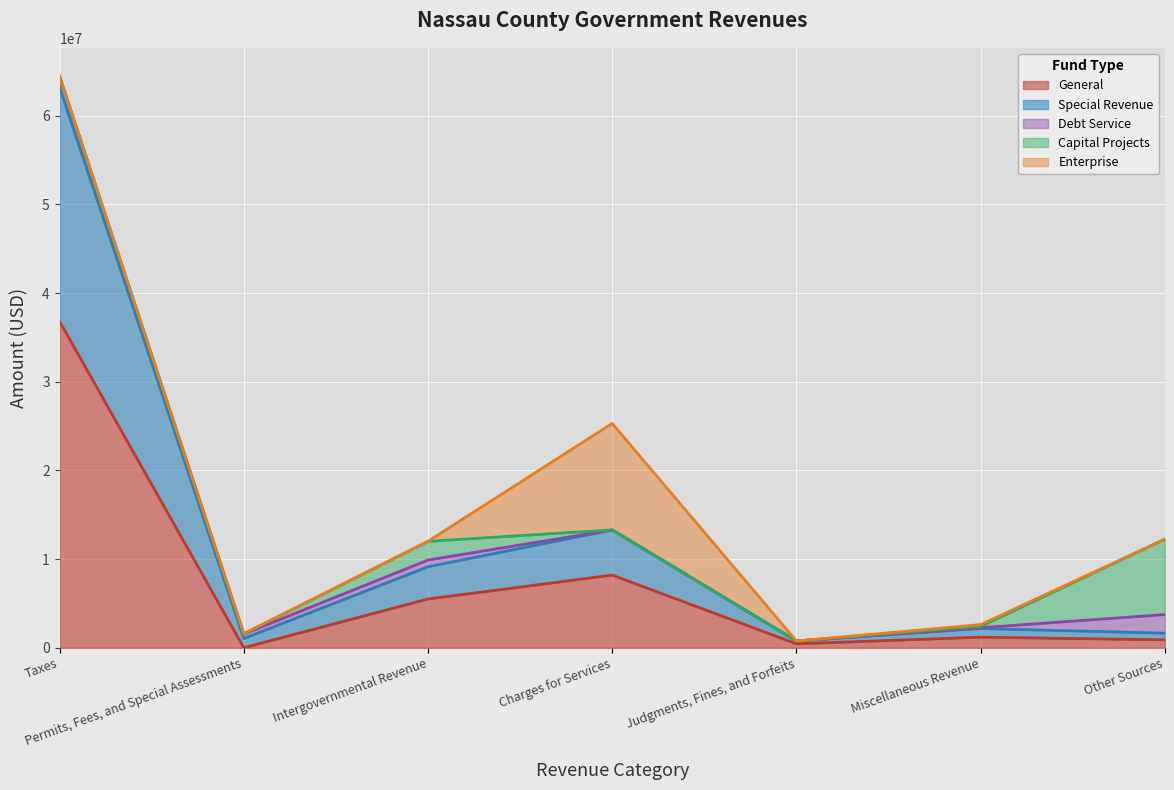

Which series has the widest spread of values?

General